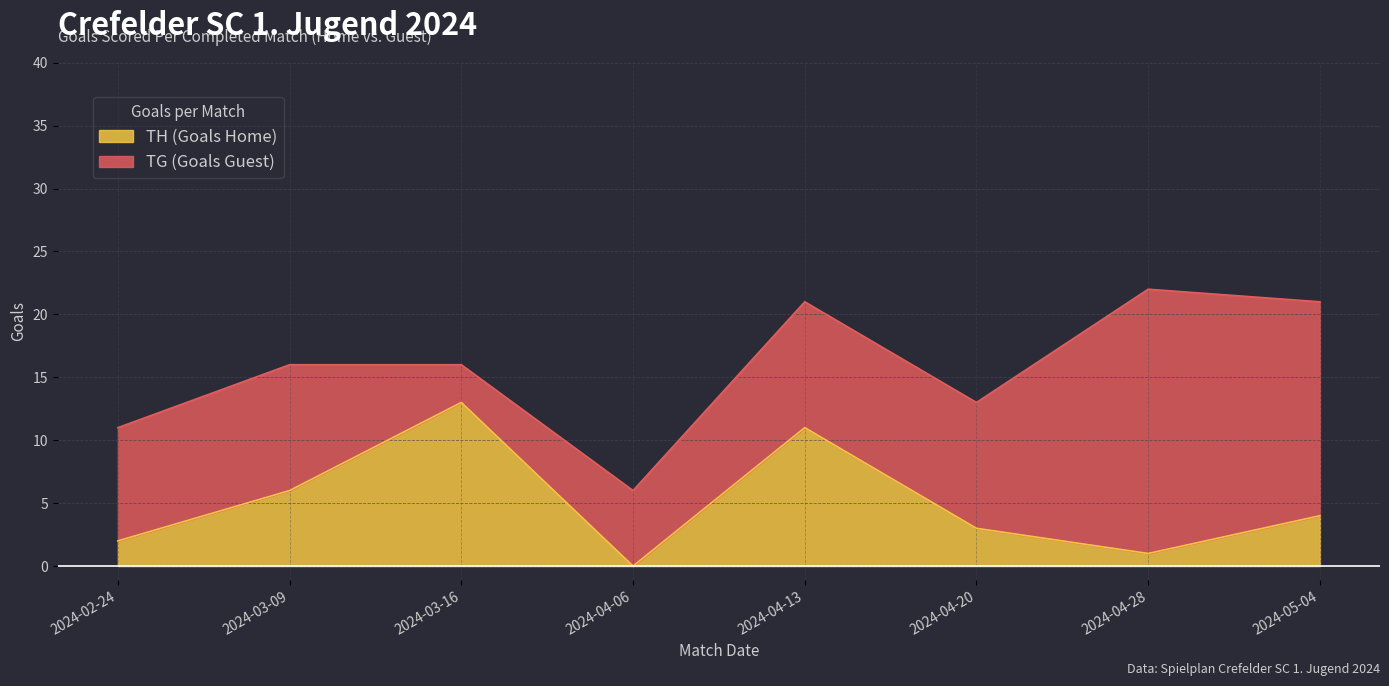

What value does the data have at 2024-04-20, to the nearest 5?

5